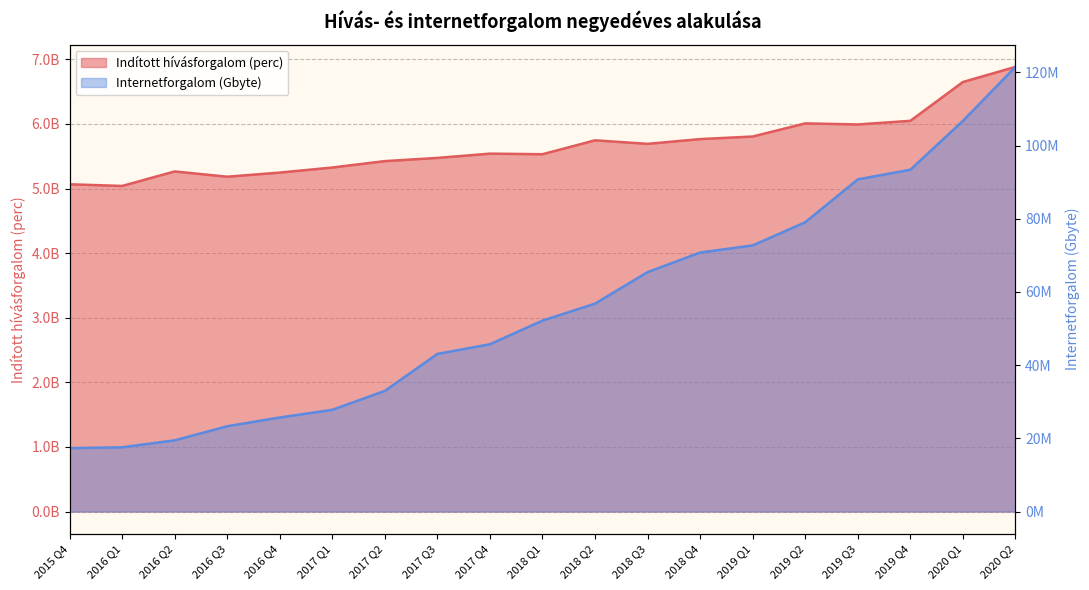

What is the spread (max minus min) of values at 2019 Q2?

5929984140